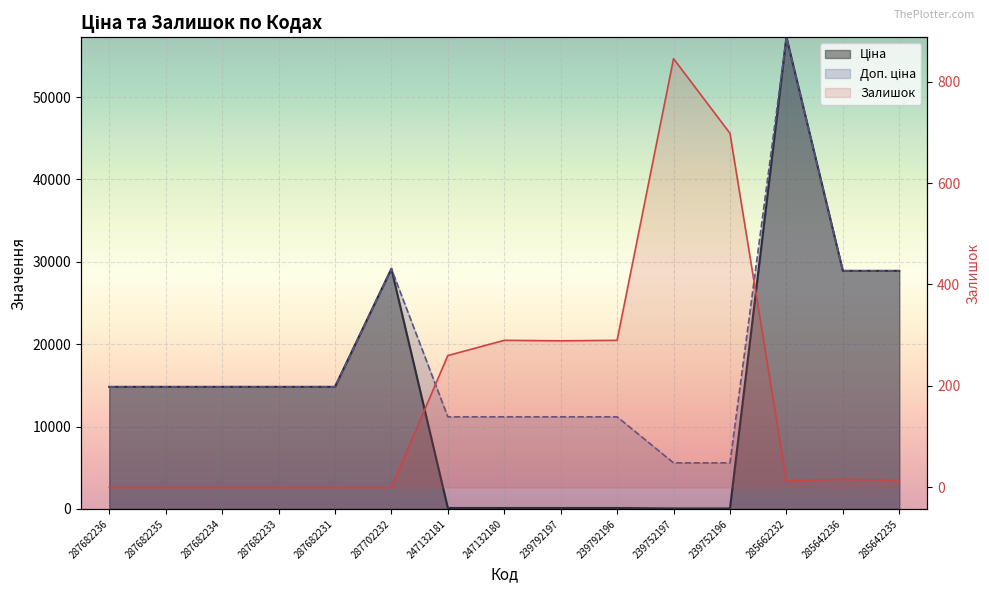

Reading left to right, list all the values displayed in this chart.

Ціна: 287682236=14817.6	287682235=14817.6	287682234=14817.6	287682233=14817.6	287682231=14817.6	287702232=29152.3	247132181=111.8	247132180=111.8	239792197=111.8	239792196=111.8	239752197=55.9	239752196=55.9	285662232=57258.0	285642236=28901.7	285642235=28901.7
Доп. ціна: 287682236=14817.6	287682235=14817.6	287682234=14817.6	287682233=14817.6	287682231=14817.6	287702232=29152.3	247132181=11182.0	247132180=11182.0	239792197=11182.0	239792196=11182.0	239752197=5591.0	239752196=5591.0	285662232=57258.0	285642236=28901.7	285642235=28901.7
Залишок: 287682236=0.0	287682235=0.0	287682234=0.0	287682233=0.0	287682231=0.0	287702232=0.0	247132181=260.0	247132180=290.0	239792197=289.0	239792196=290.0	239752197=845.0	239752196=698.0	285662232=13.0	285642236=16.0	285642235=14.0